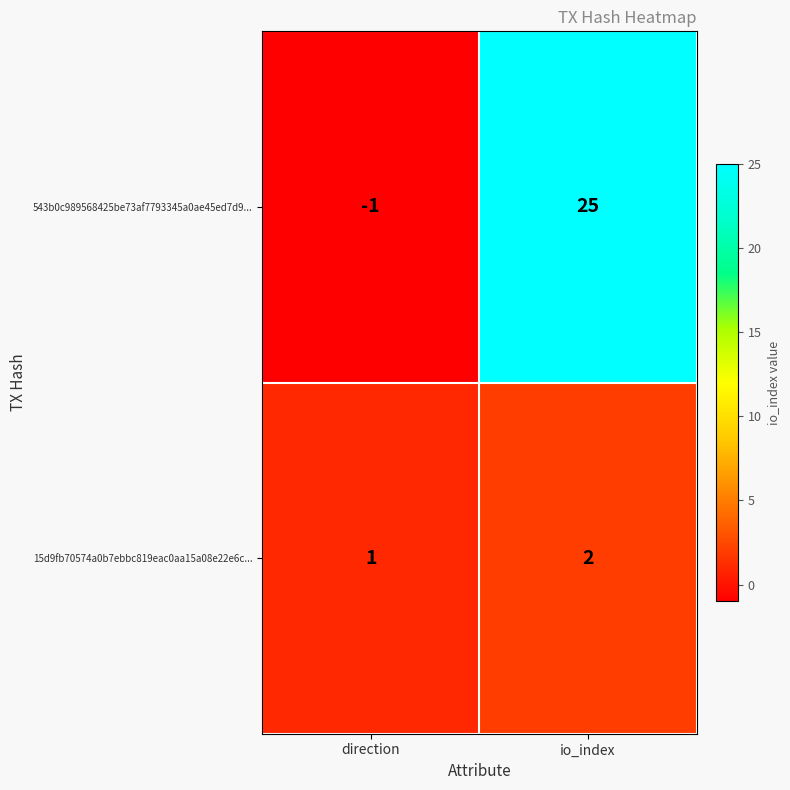

The 543b0c989568425be73af7793345a0ae45ed7d9... series shows 25 at io_index. True or false?

True